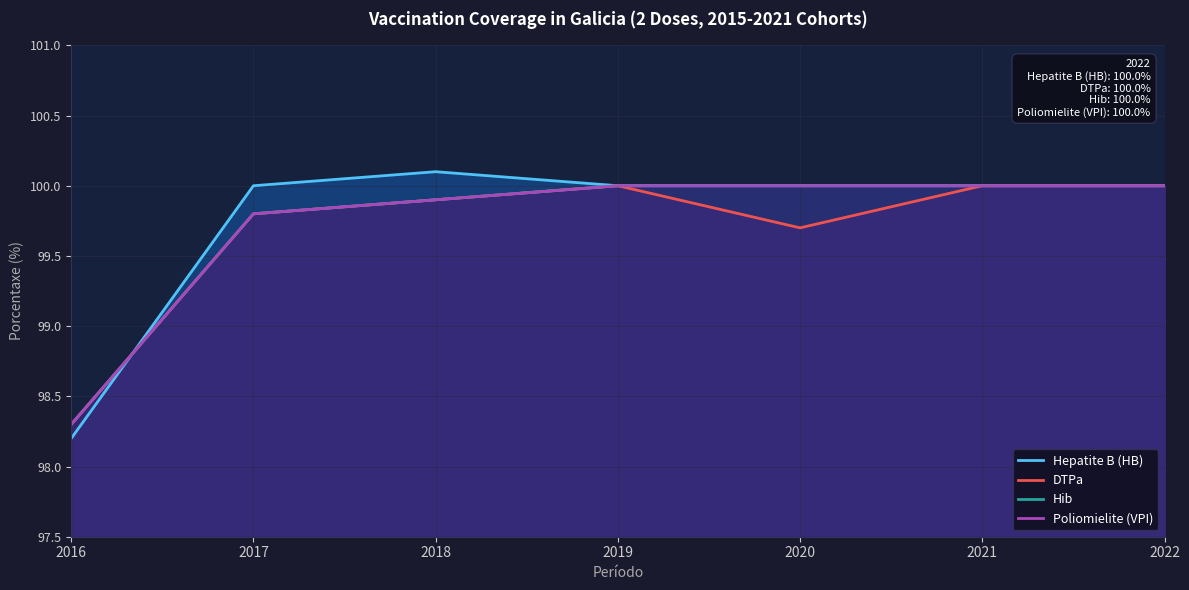

How many lines are shown in the chart?

4